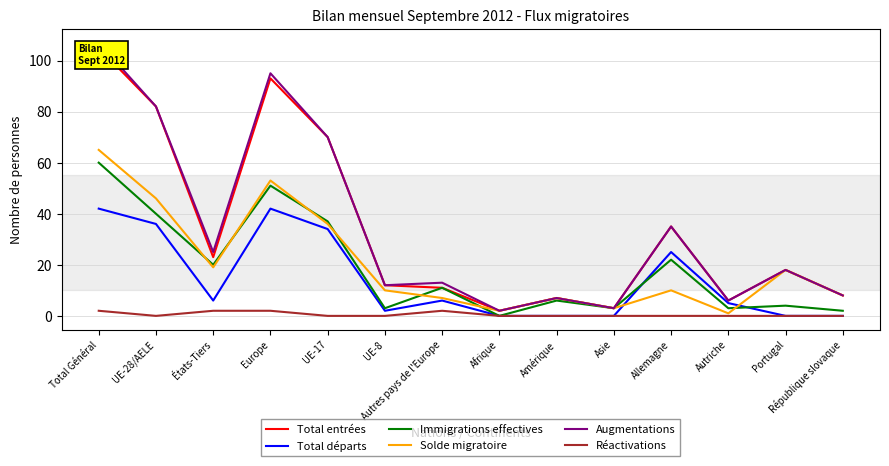

What value does the Total entrées series have at UE-17?

70